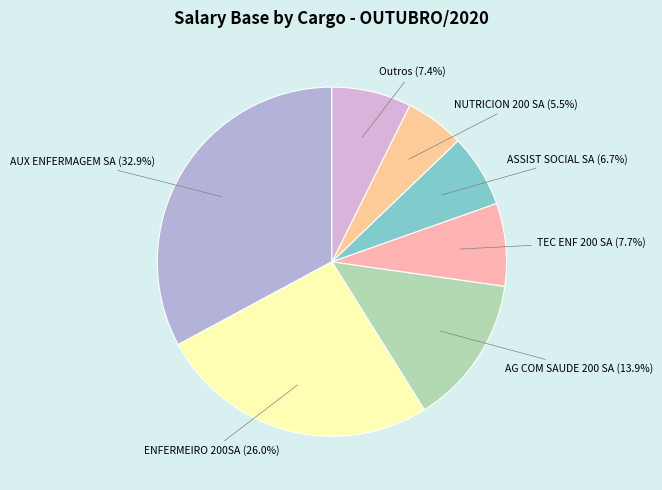

How many slices are in this pie chart?

7